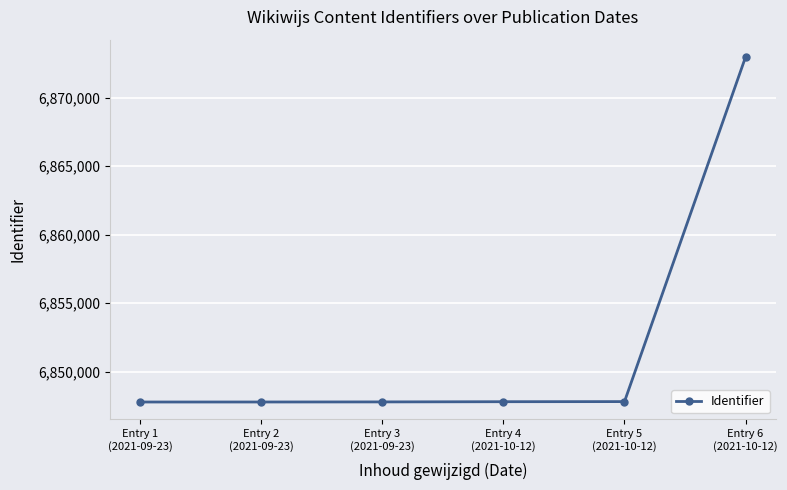

What is the smallest value displayed?

6847793